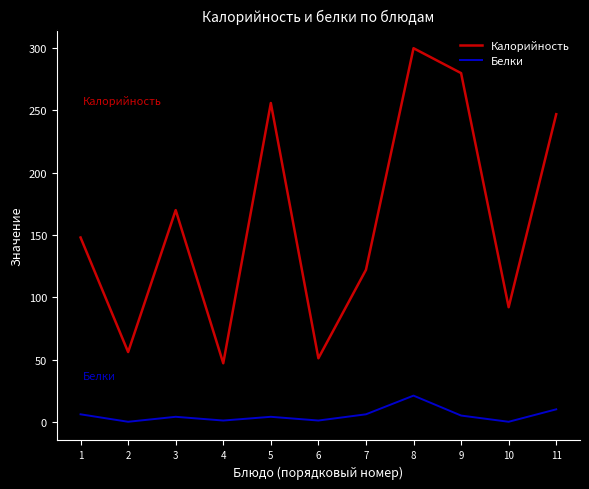

True or false: Белки and Калорийность intersect in this chart.

False